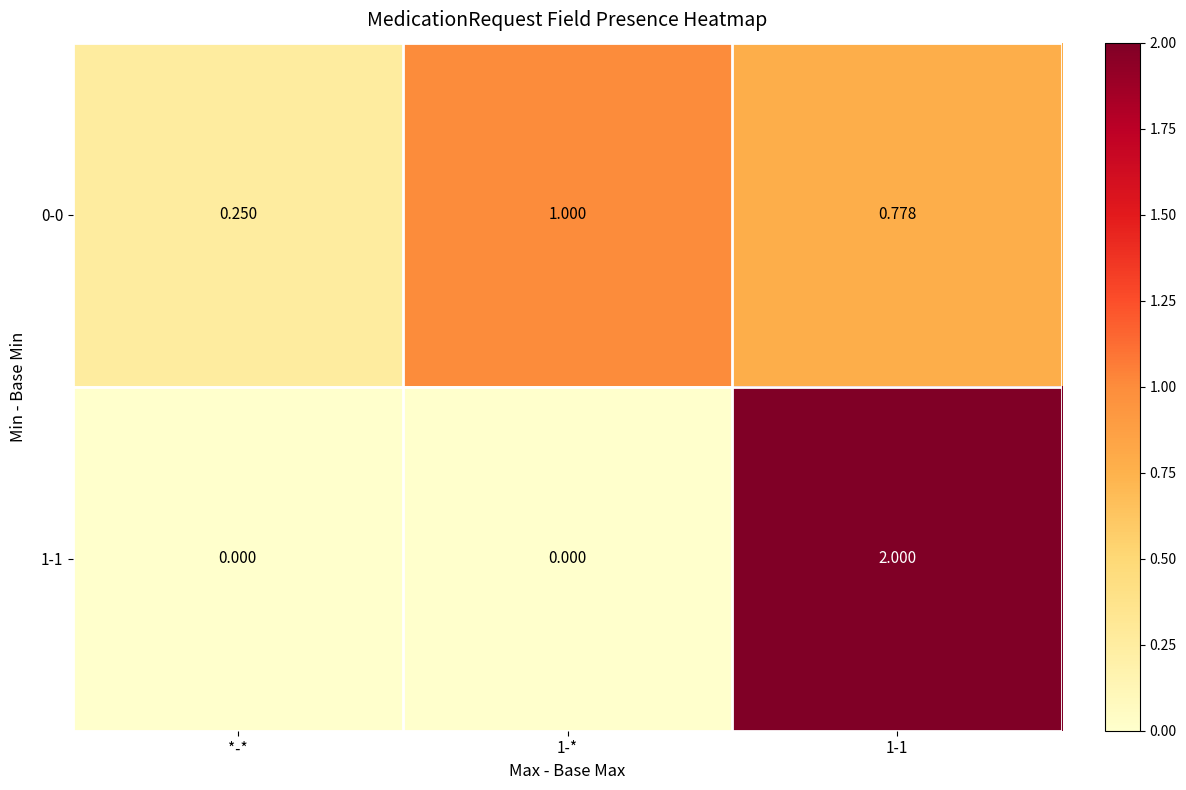

Is the value of 1-1 at 1-* greater than the value of 0-0 at 1-1?

No